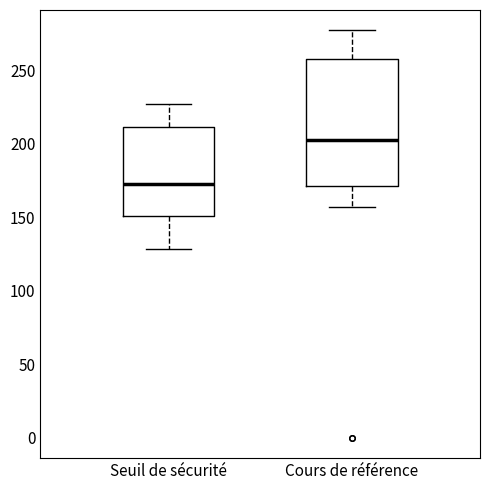

Reading left to right, read every box against the y-axis: the position of its median line, the range the box covers, and the ends of its whiskers. The values are not printed on the chart, so give them approximately, as read against the axis.

Seuil de sécurité: median 175, box 150 to 210, whiskers 130 to 225
Cours de référence: median 200, box 170 to 255, whiskers 155 to 275